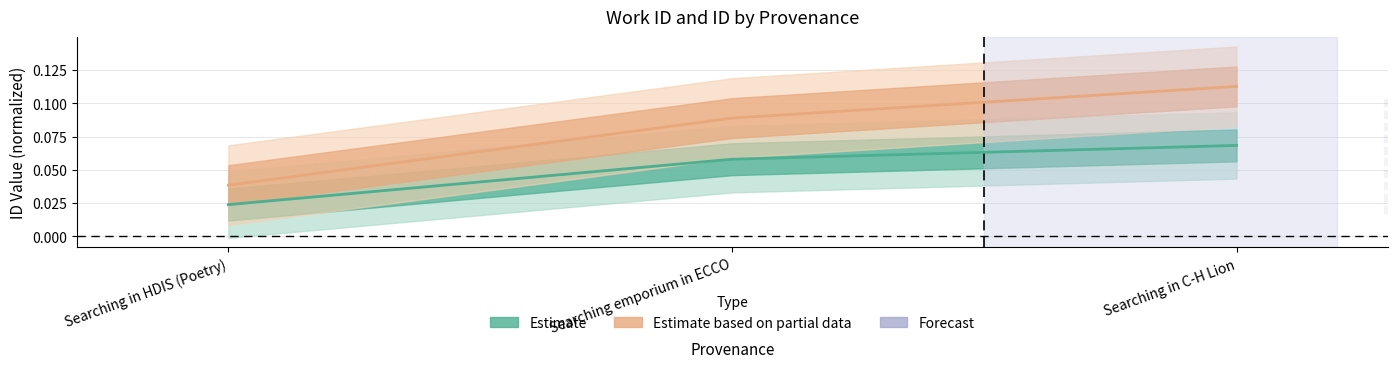

At which category is the sum across all series the highest?

Searching in C-H Lion